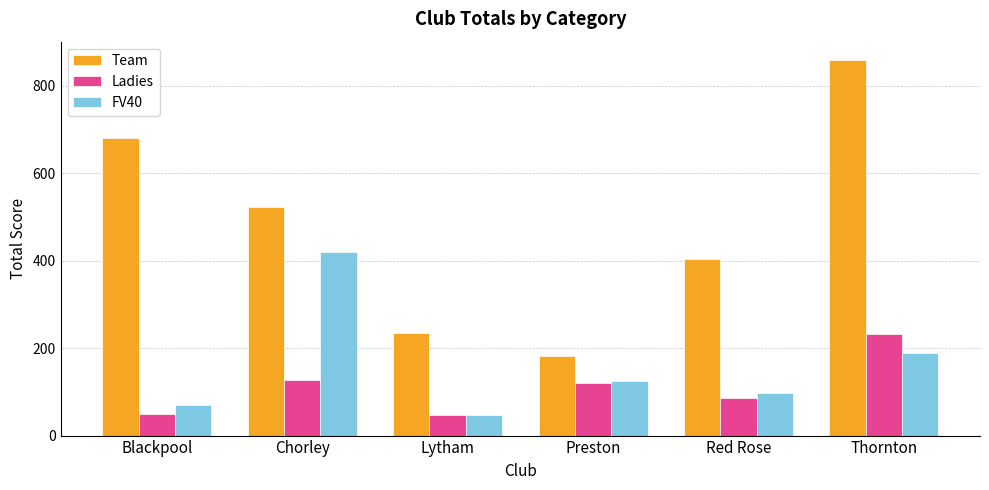

List the series in order of their peak value, highest first.

Team, FV40, Ladies